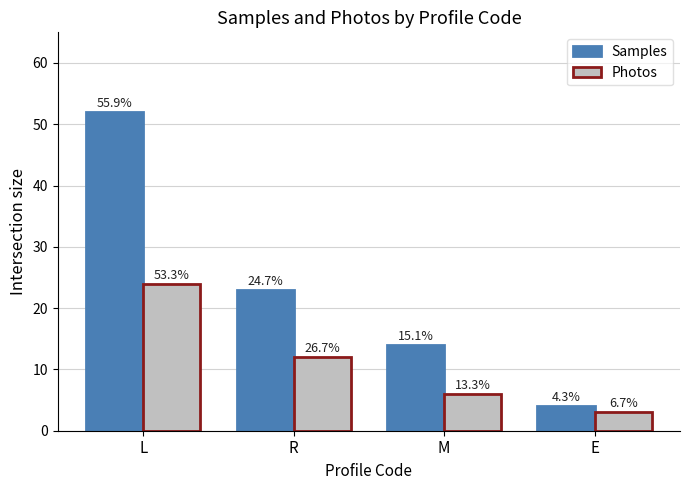

Reading left to right, what are all the values shown in this chart?

Samples: L=52	R=23	M=14	E=4
Photos: L=24	R=12	M=6	E=3